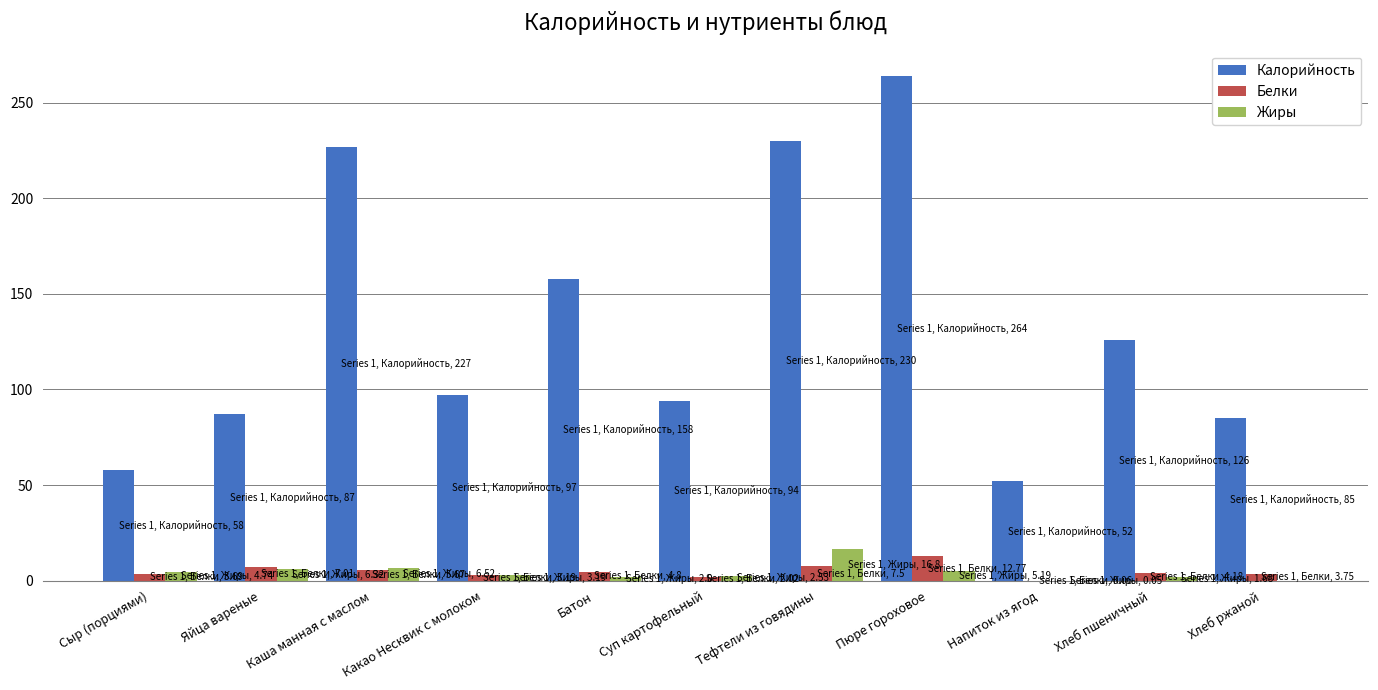

How many series are shown in this chart?

3